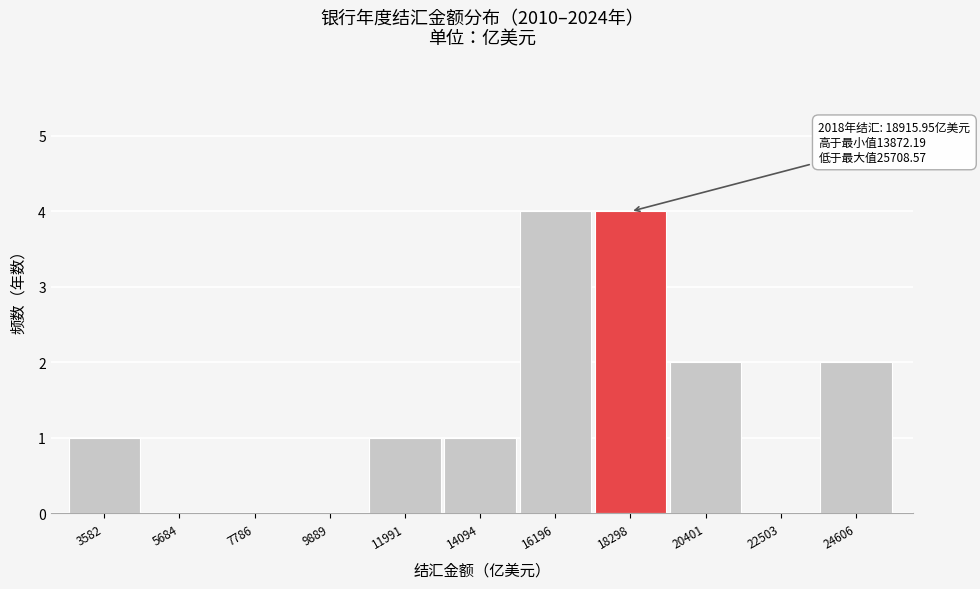

True or false: the data shows 3 at 22503.

False